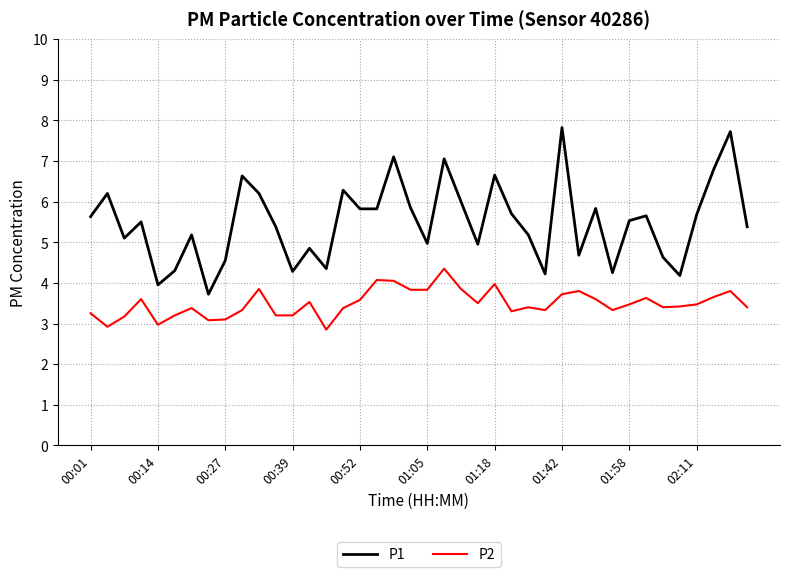

What is the minimum value shown in the chart?

2.9